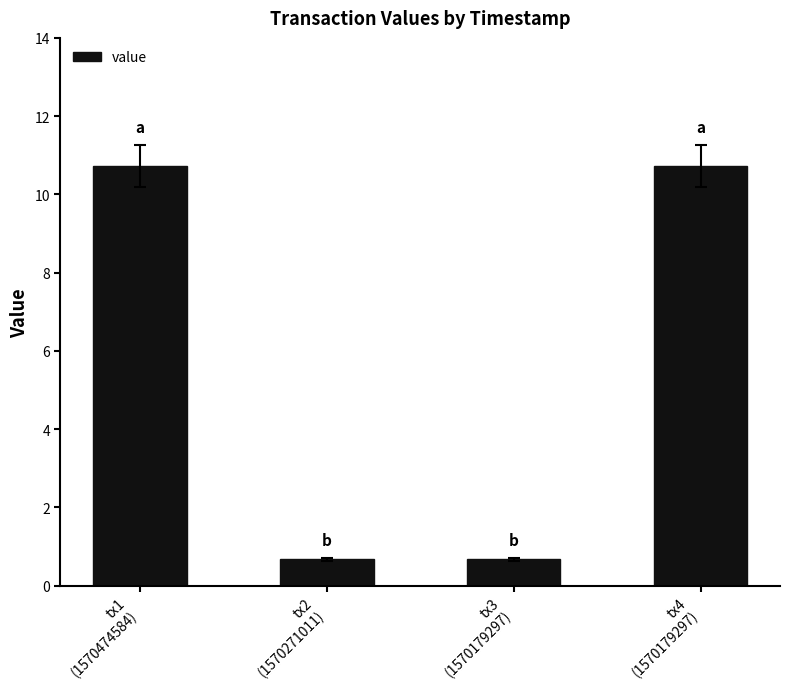

Approximately how many times larger is the value at tx2
(1570271011) compared to tx1
(1570474584)?

0.1